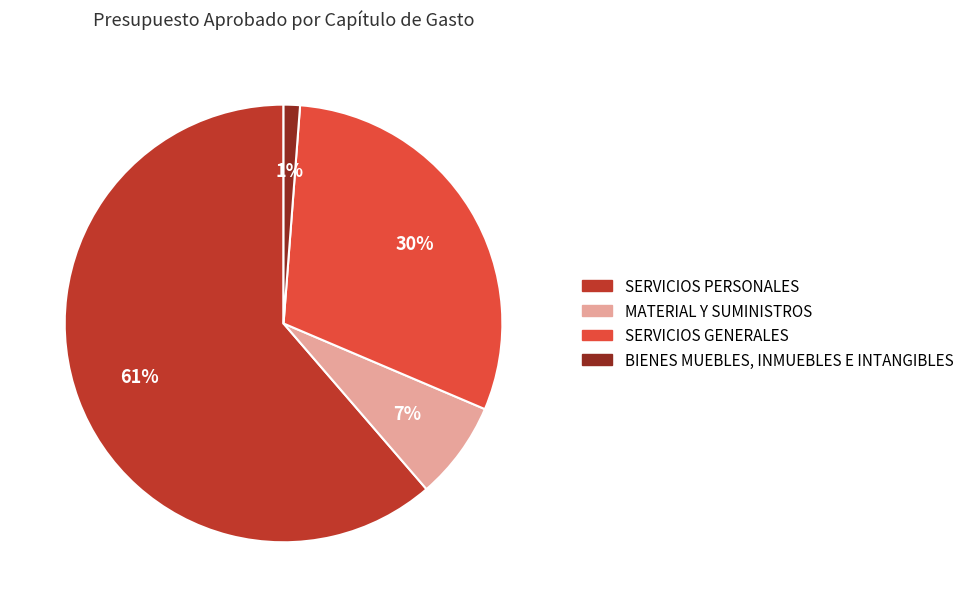

Approximately how many times larger is the value at SERVICIOS PERSONALES compared to SERVICIOS GENERALES?

2.0